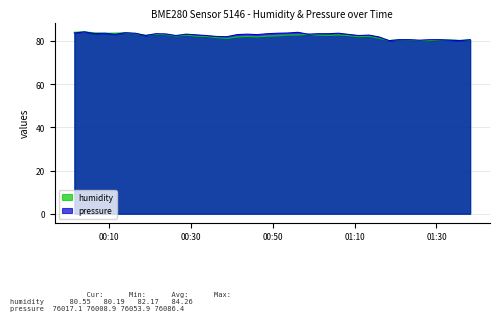

What is the maximum value for pressure?

84.3